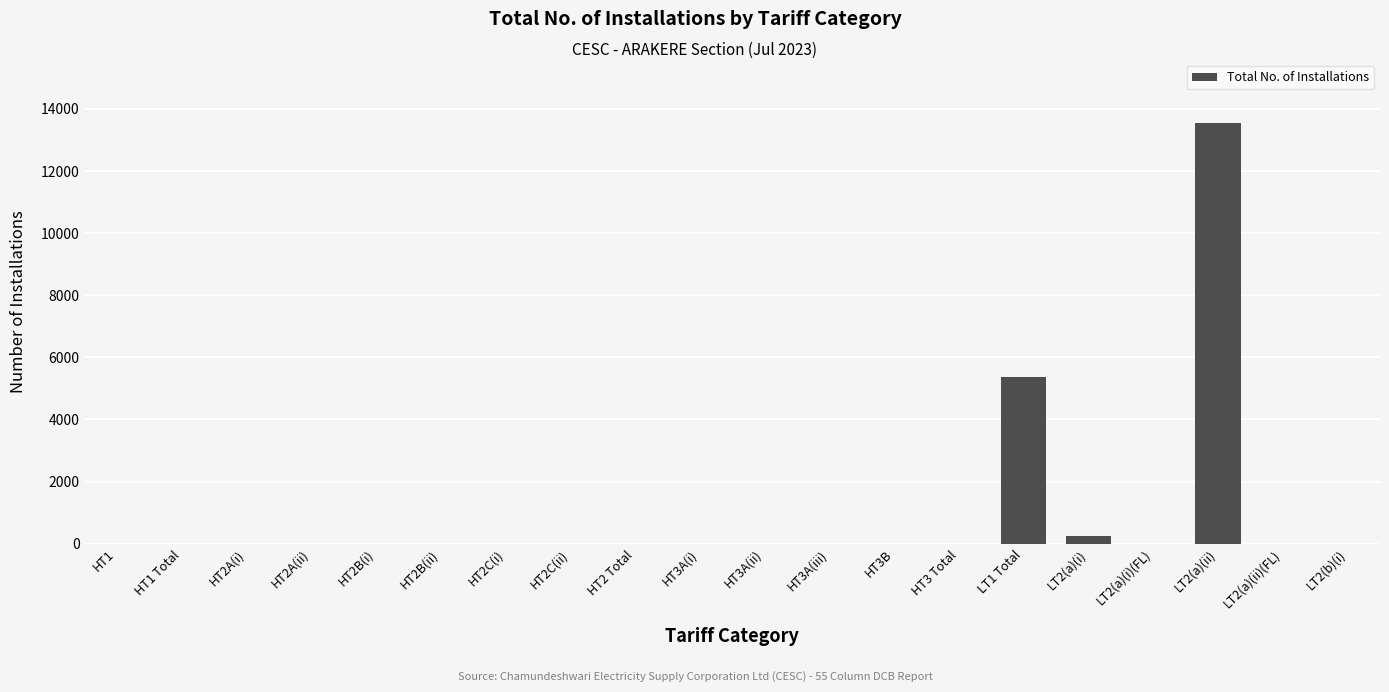

Are the bars horizontal?

No